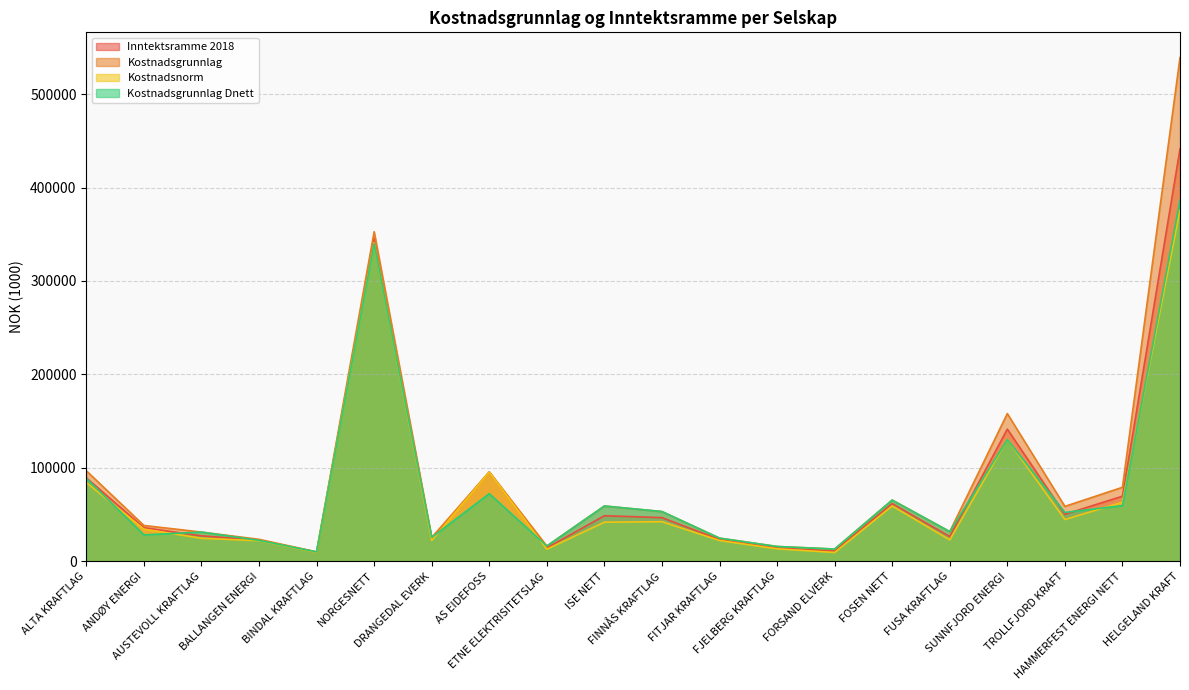

How many values in the Inntektsramme 2018 series exceed 46629?

10